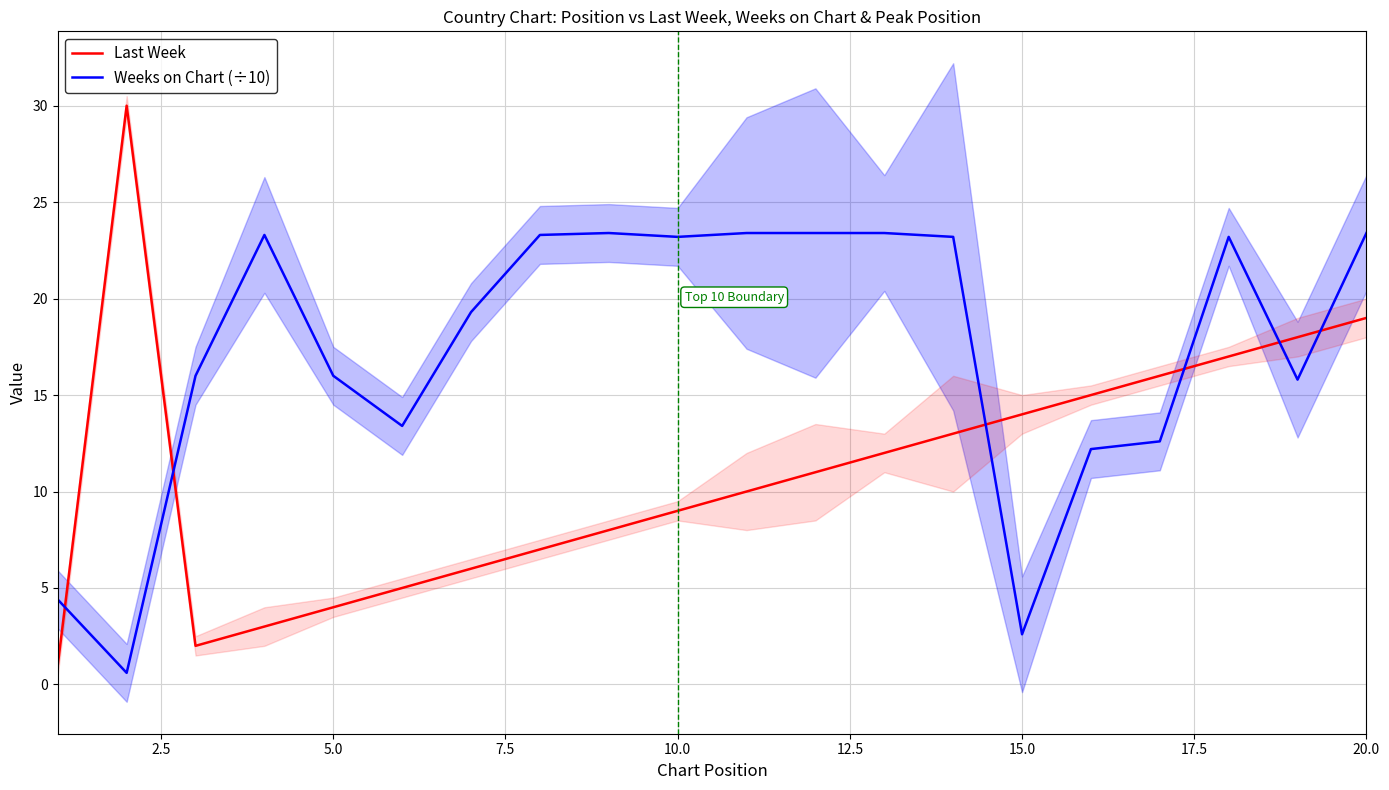

What is the highest value of the Weeks on Chart (÷10) series?

23.4